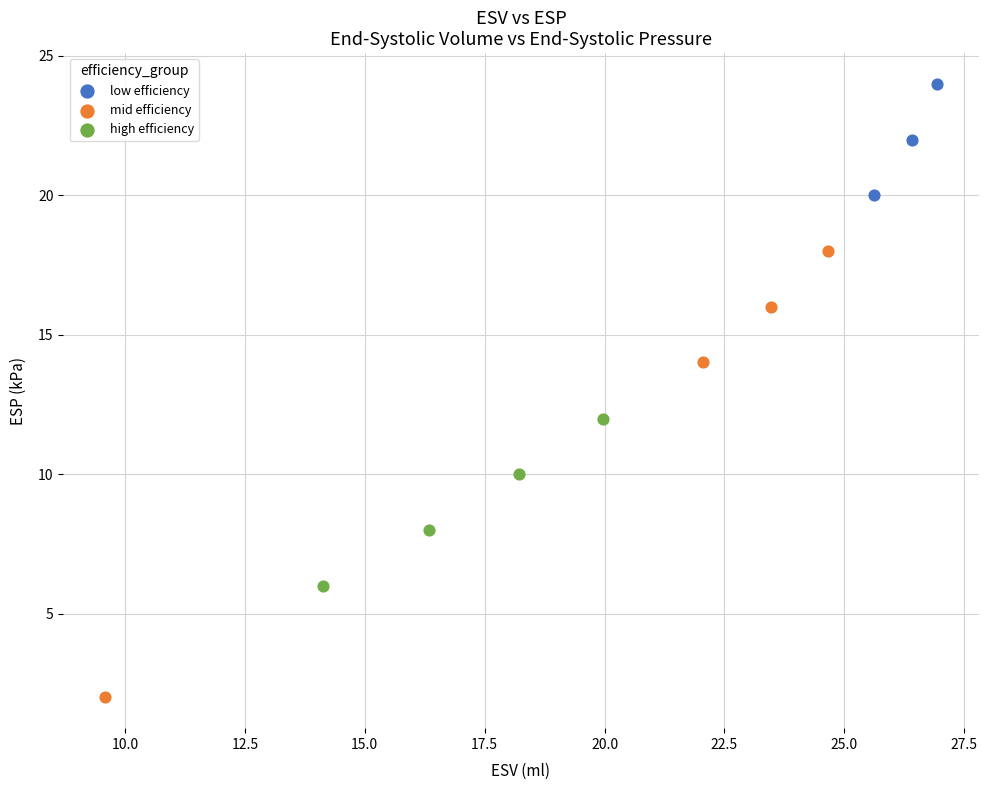

Which series reaches the minimum Y coordinate?

mid efficiency